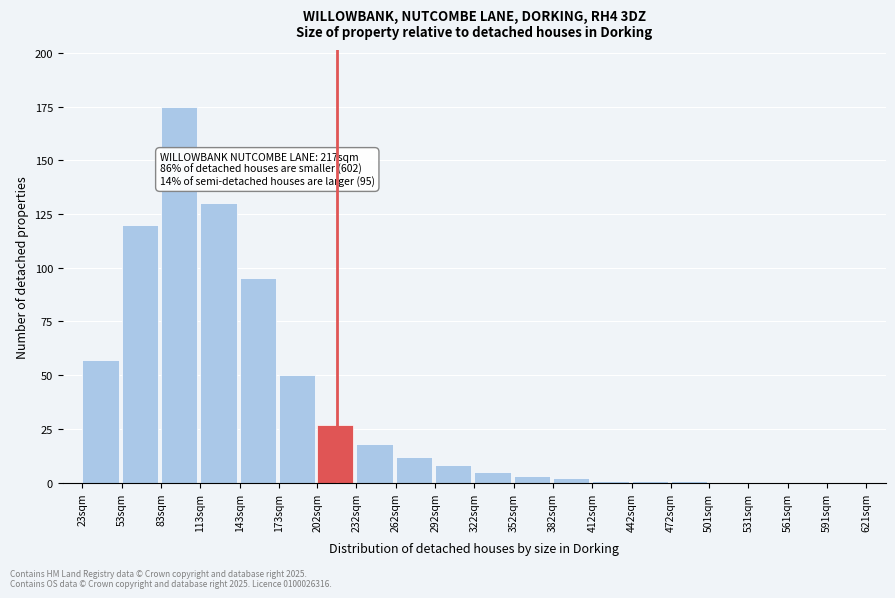

Reading right to left, what are all the values shown in this chart?

591sqm=0	561sqm=0	531sqm=0	501sqm=0	472sqm=1	442sqm=1	412sqm=1	382sqm=2	352sqm=3	322sqm=5	292sqm=8	262sqm=12	232sqm=18	202sqm=27	173sqm=50	143sqm=95	113sqm=130	83sqm=175	53sqm=120	23sqm=57